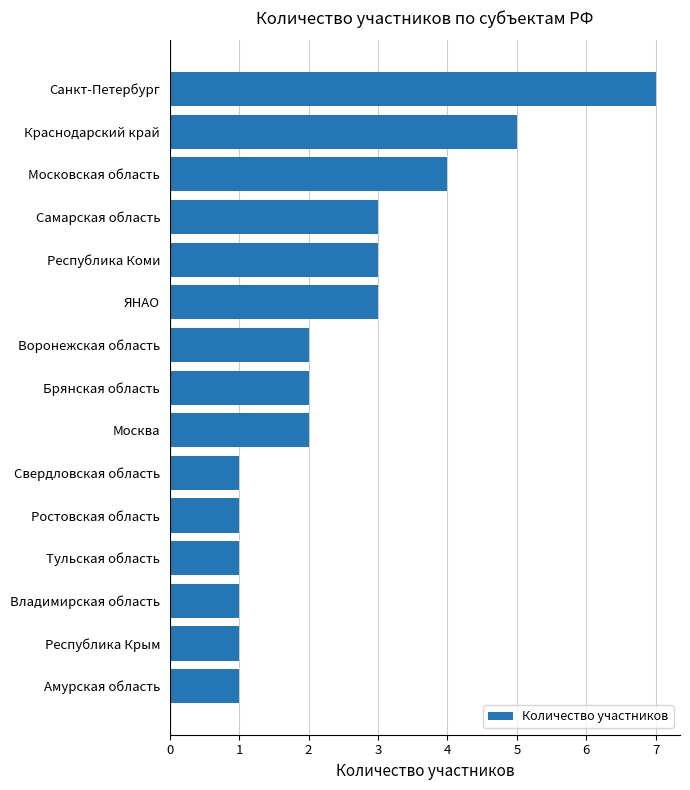

What is the difference between the maximum and second lowest values?

6